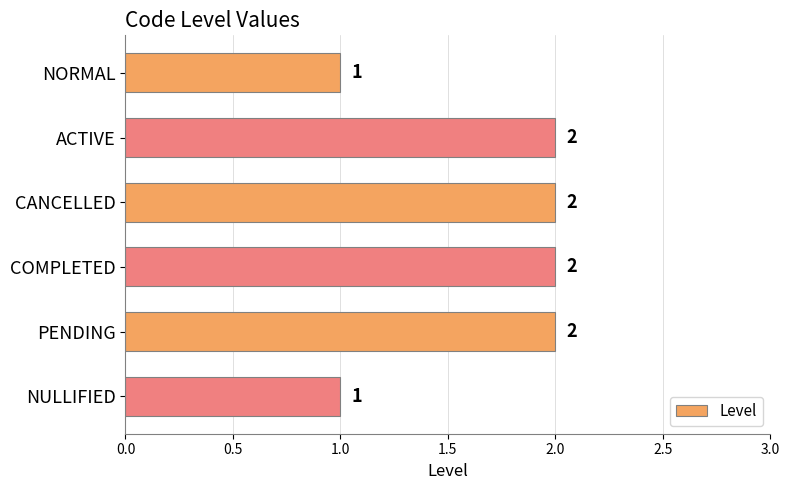

Reading top to bottom, extract all data points from this chart.

1	2	2	2	2	1